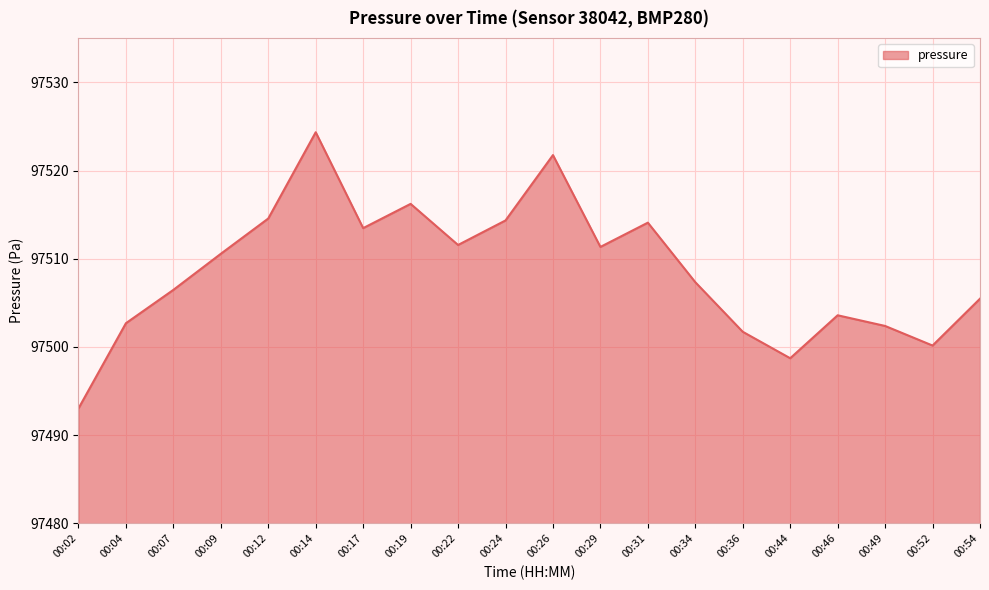

True or false: the data shows 67476.8 at 00:36.

False